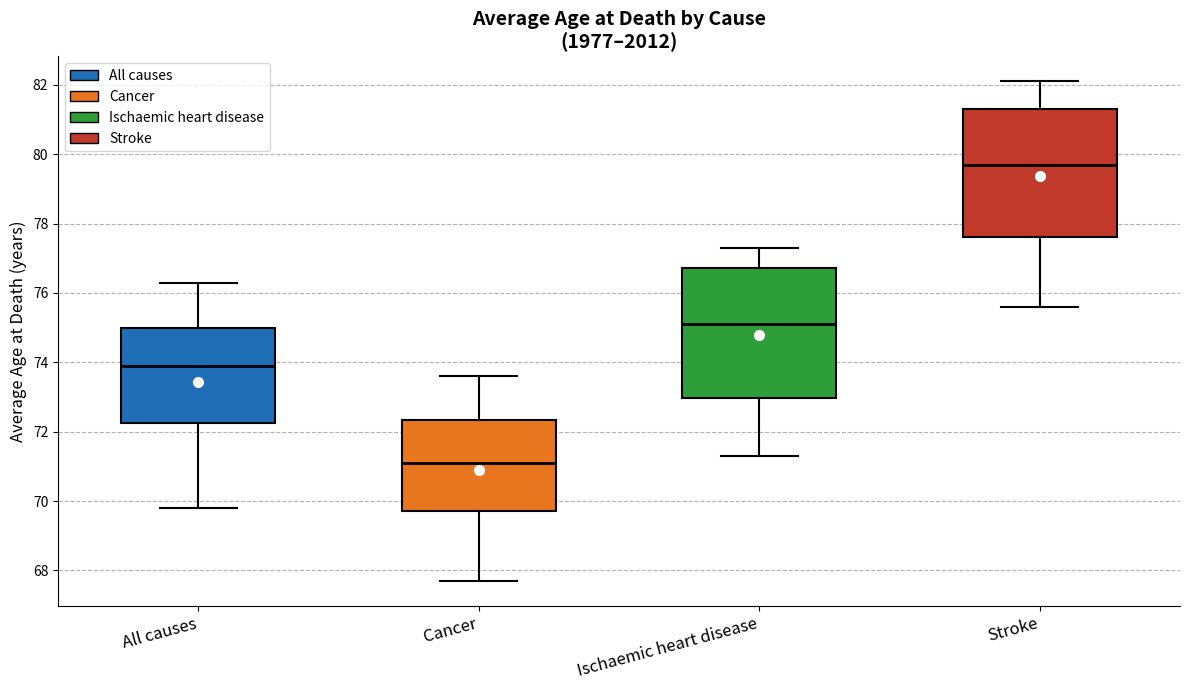

Where does the lower whisker of the box for Stroke end on the y-axis? The values are not printed on the chart, so give them approximately, as read against the axis.

75.6